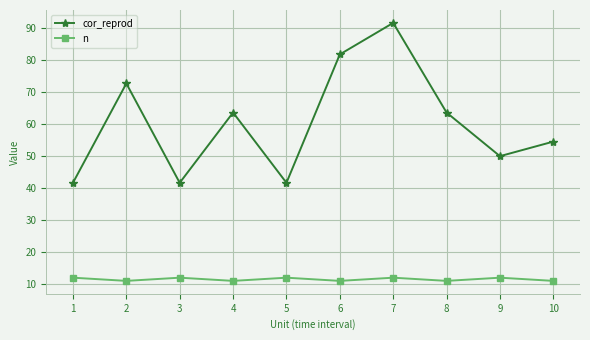

True or false: cor_reprod and n cross at least once.

False